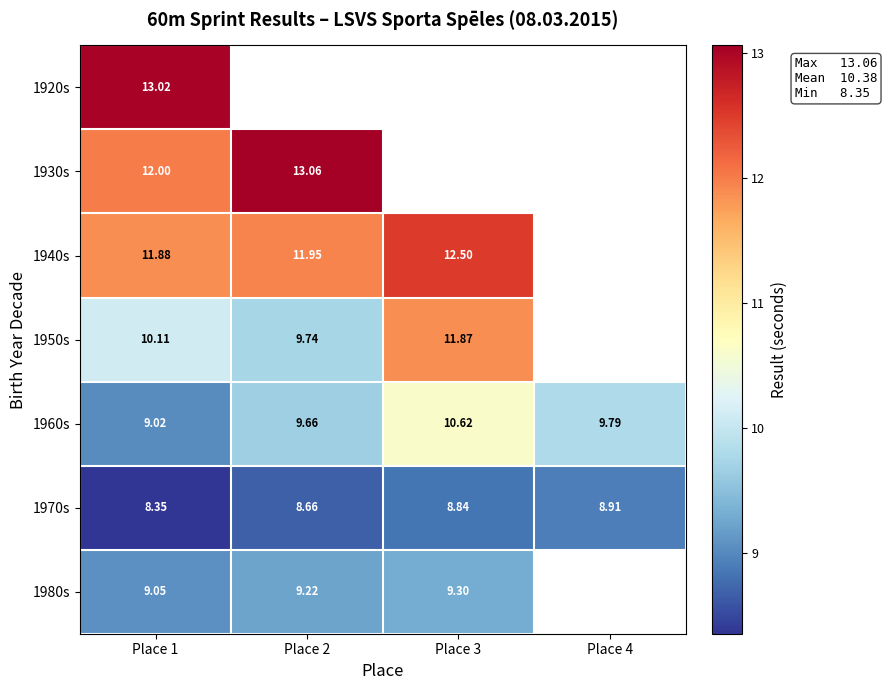

Is the value of 1950s at Place 1 greater than the value of 1960s at Place 3?

No